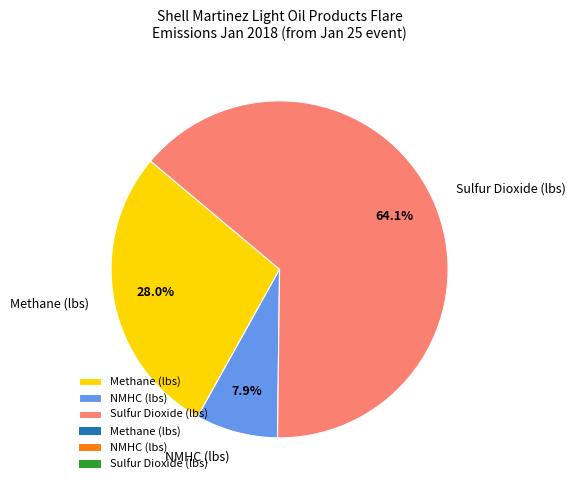

Which category has the smallest portion of the pie?

NMHC (lbs)